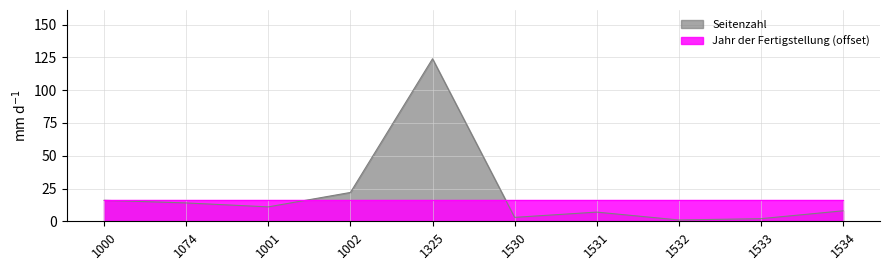

Reading right to left, what are all the values shown in this chart?

1534=8	1533=2	1532=1	1531=7	1530=3	1325=124	1002=22	1001=11	1074=14	1000=16